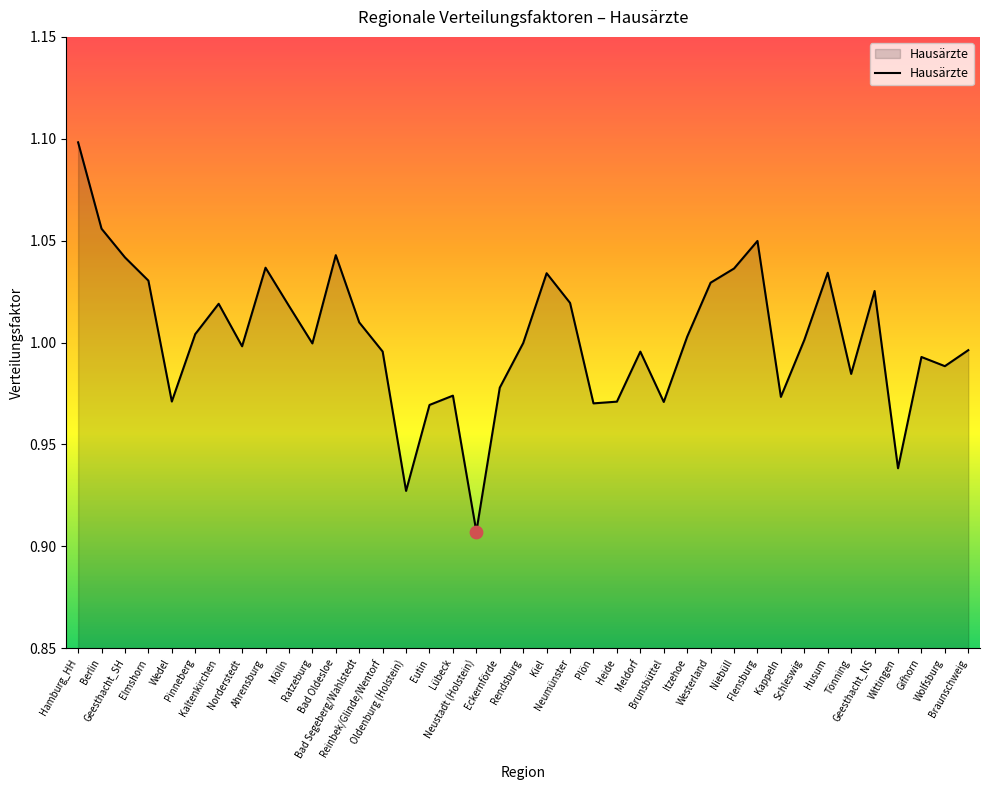

Between Heide and Wedel, which is larger?

Wedel